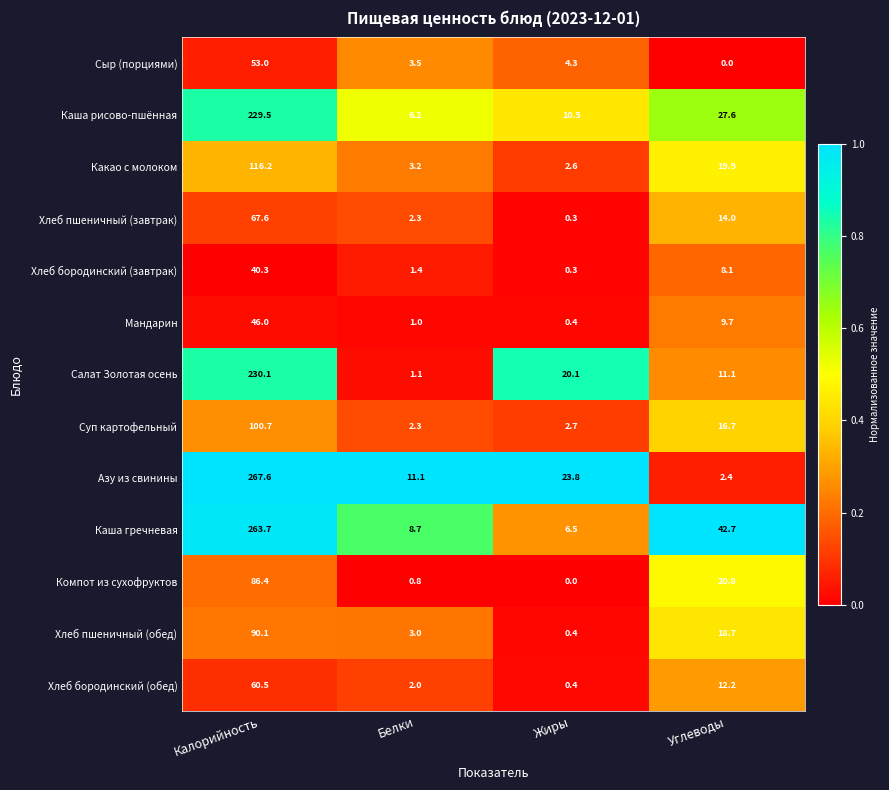

What is the difference between the highest and lowest values at Белки?

10.3